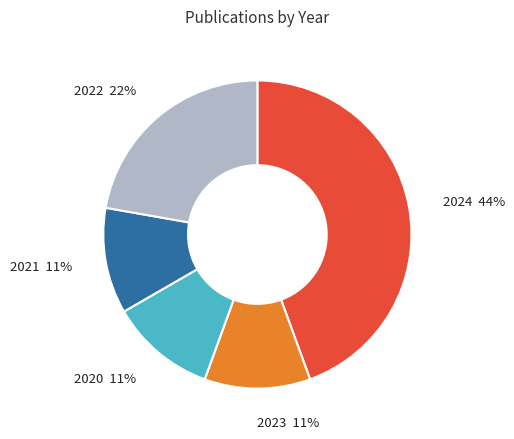

Count the number of slices in the pie.

5